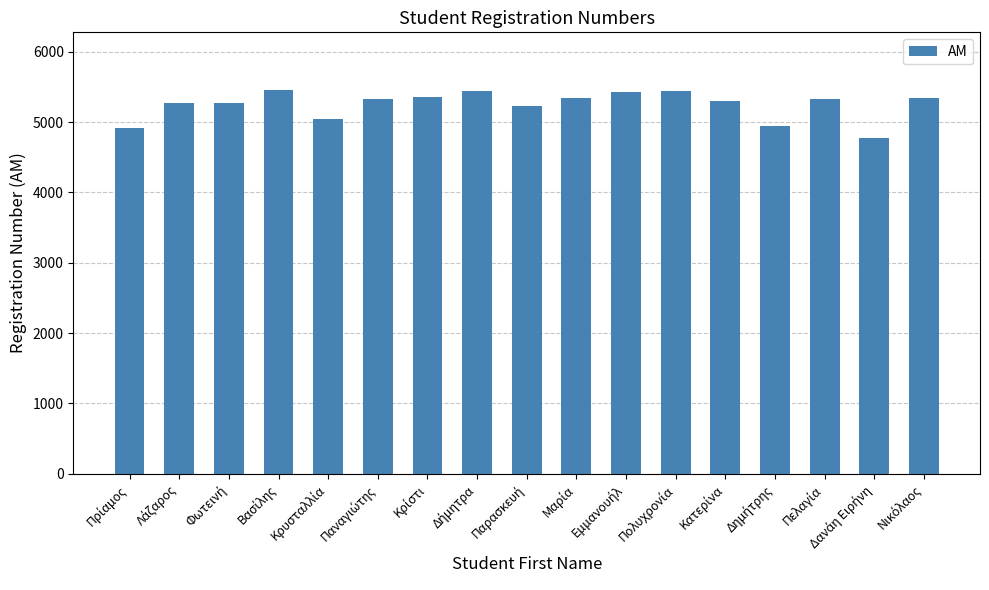

How many distinct data groups are displayed?

1